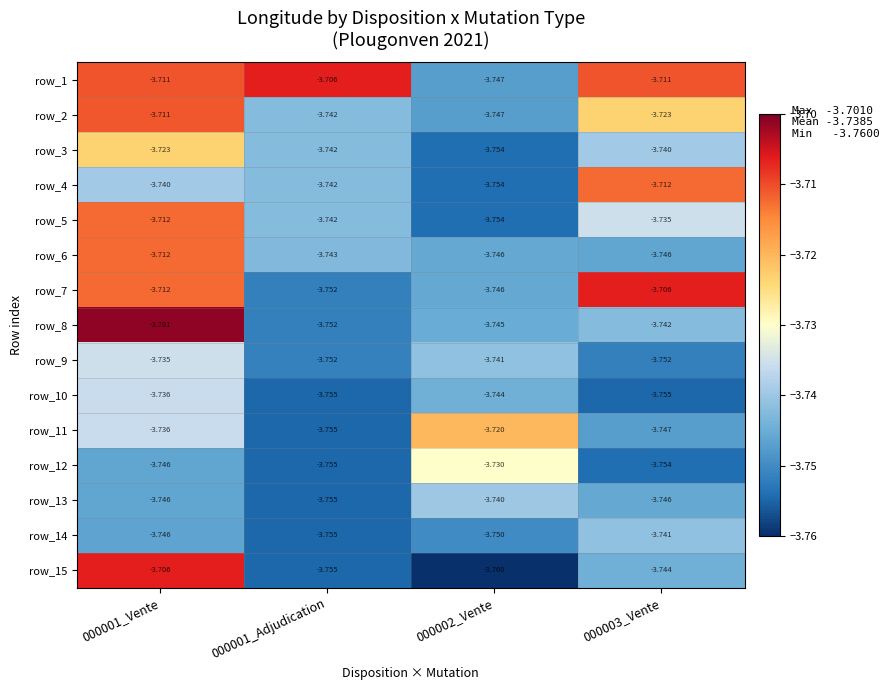

Is the value of row_12 at 000001_Vente greater than the value of row_15 at 000001_Adjudication?

Yes